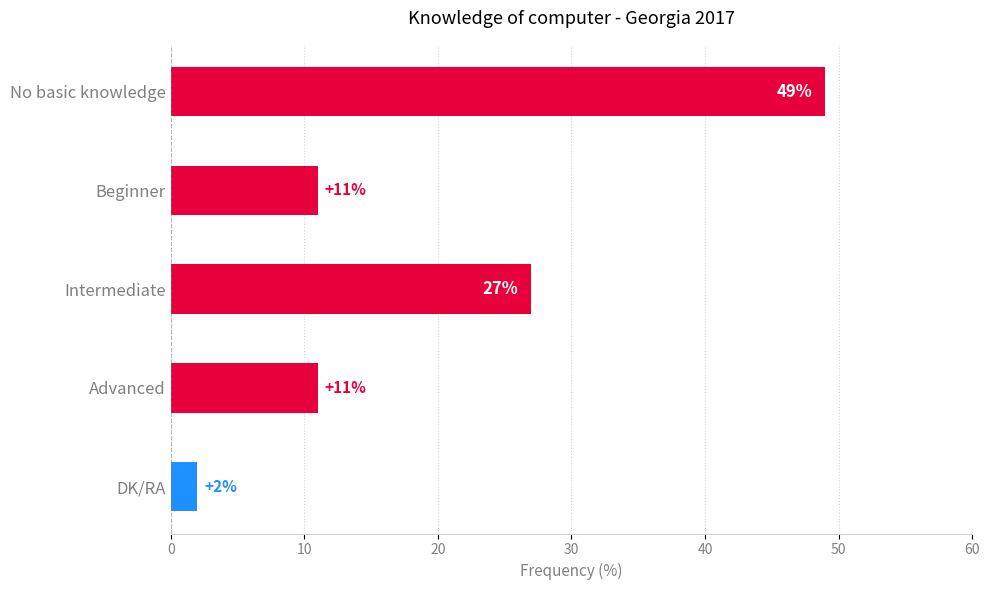

What is the ratio of the value at No basic knowledge to the value at Intermediate?

1.8